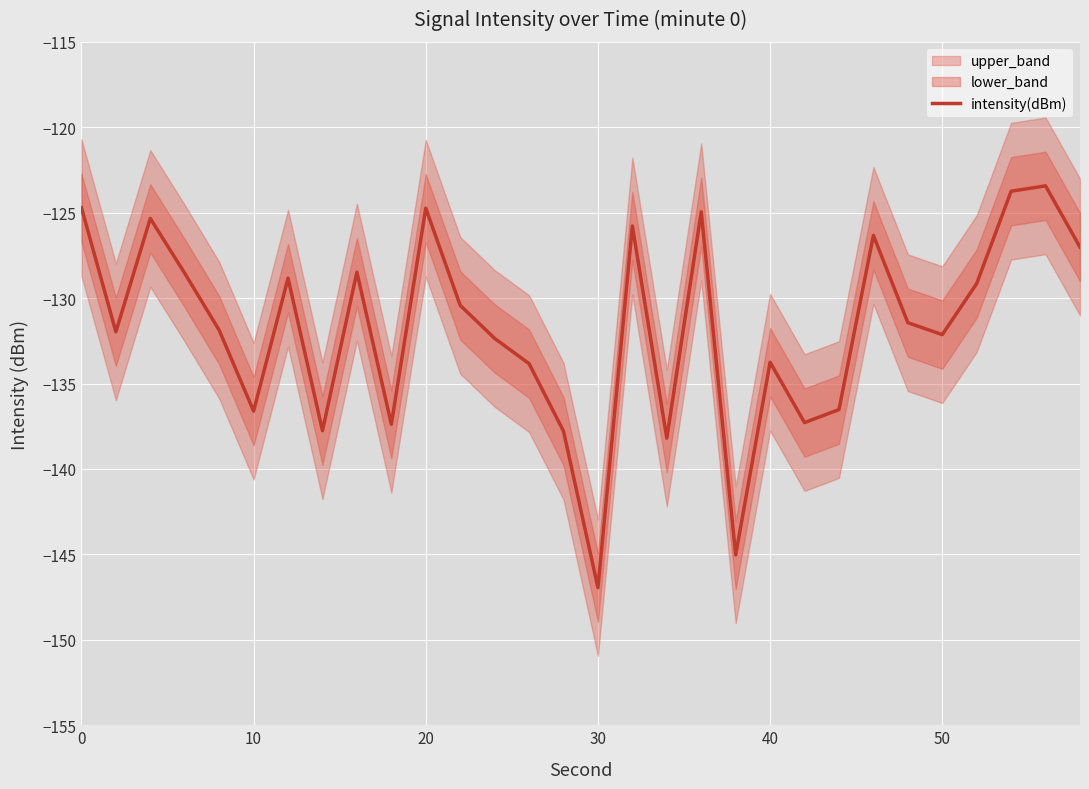

How many data points does each series have?

30